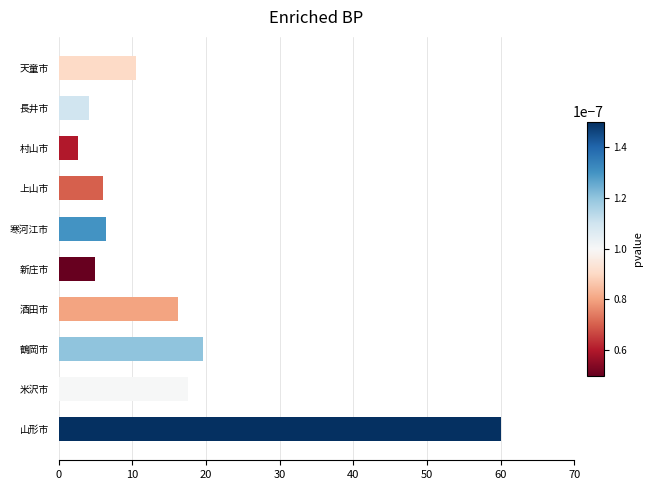

Reading top to bottom, transcribe all the data shown in this chart.

10.5	4.2	2.6	6.0	6.4	4.9	16.1	19.6	17.6	60.0